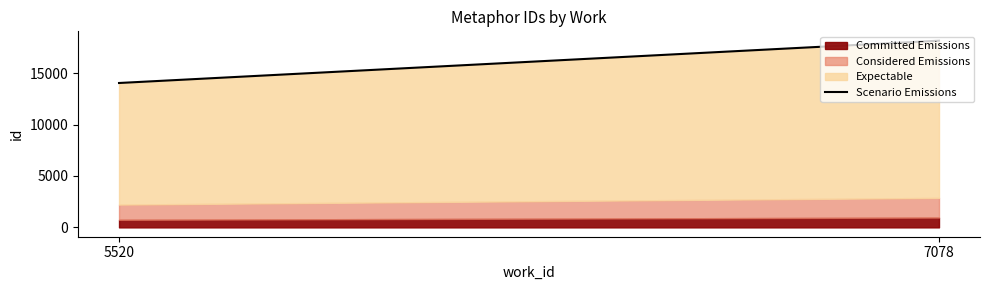

Rank the categories by value from highest to lowest.

7078, 5520